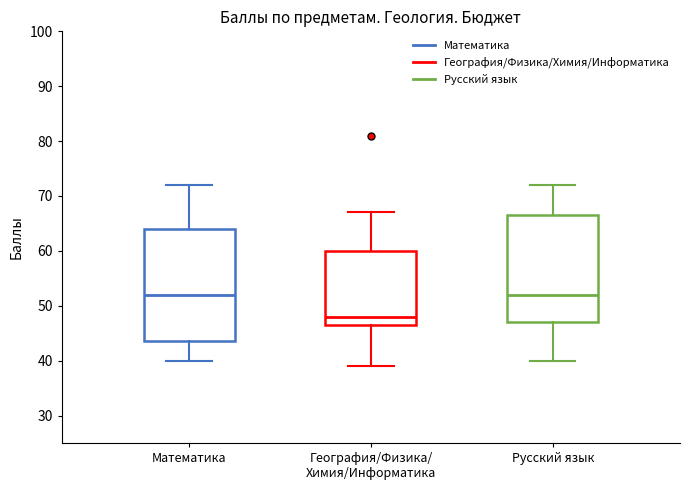

Which box has the lowest median line?

География/Физика/ Химия/Информатика